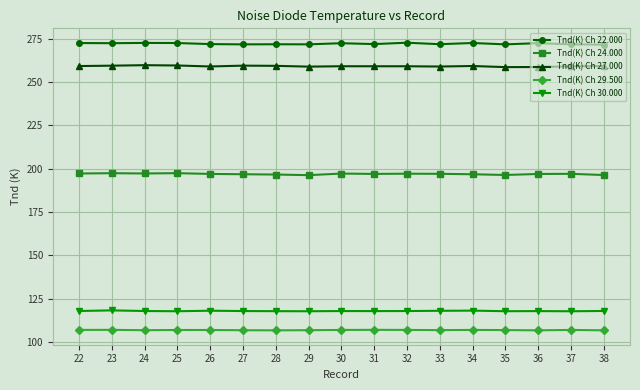

True or false: Tnd(K) Ch 27.000 has more than 1 interior local peaks.

True